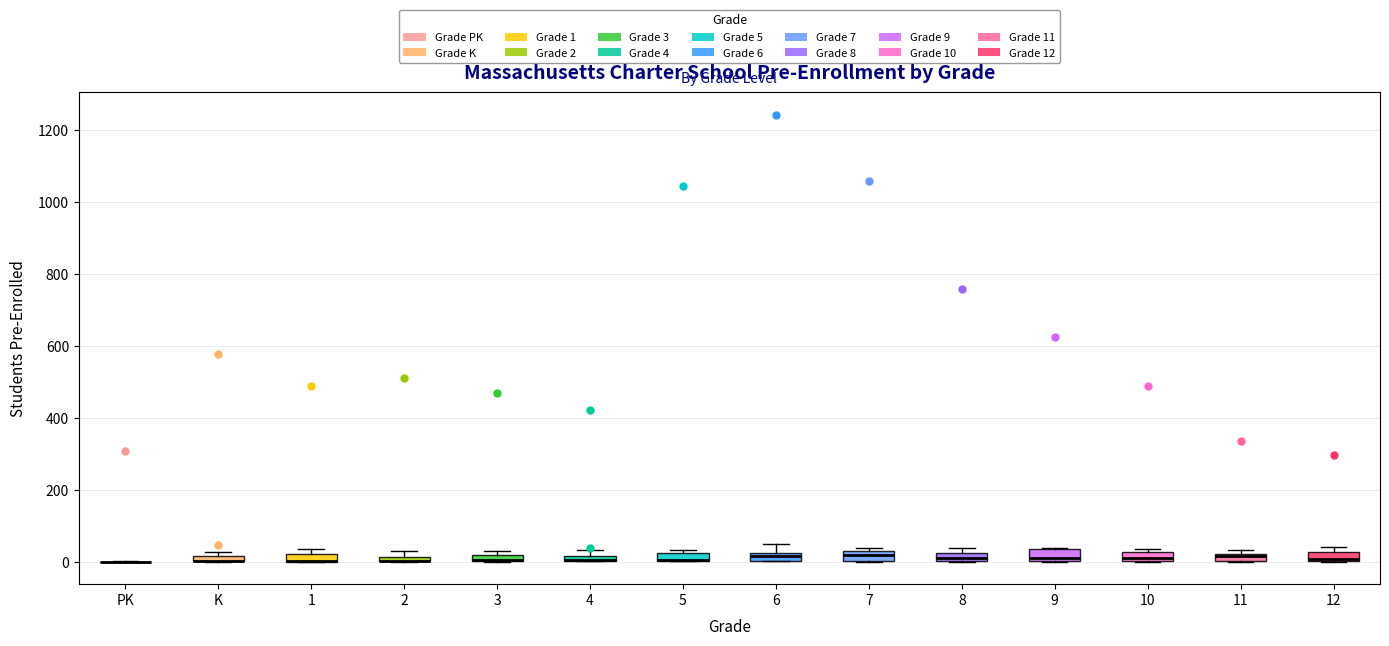

Where is the upper edge of the box for 4 on the y-axis? The values are not printed on the chart, so give them approximately, as read against the axis.

20